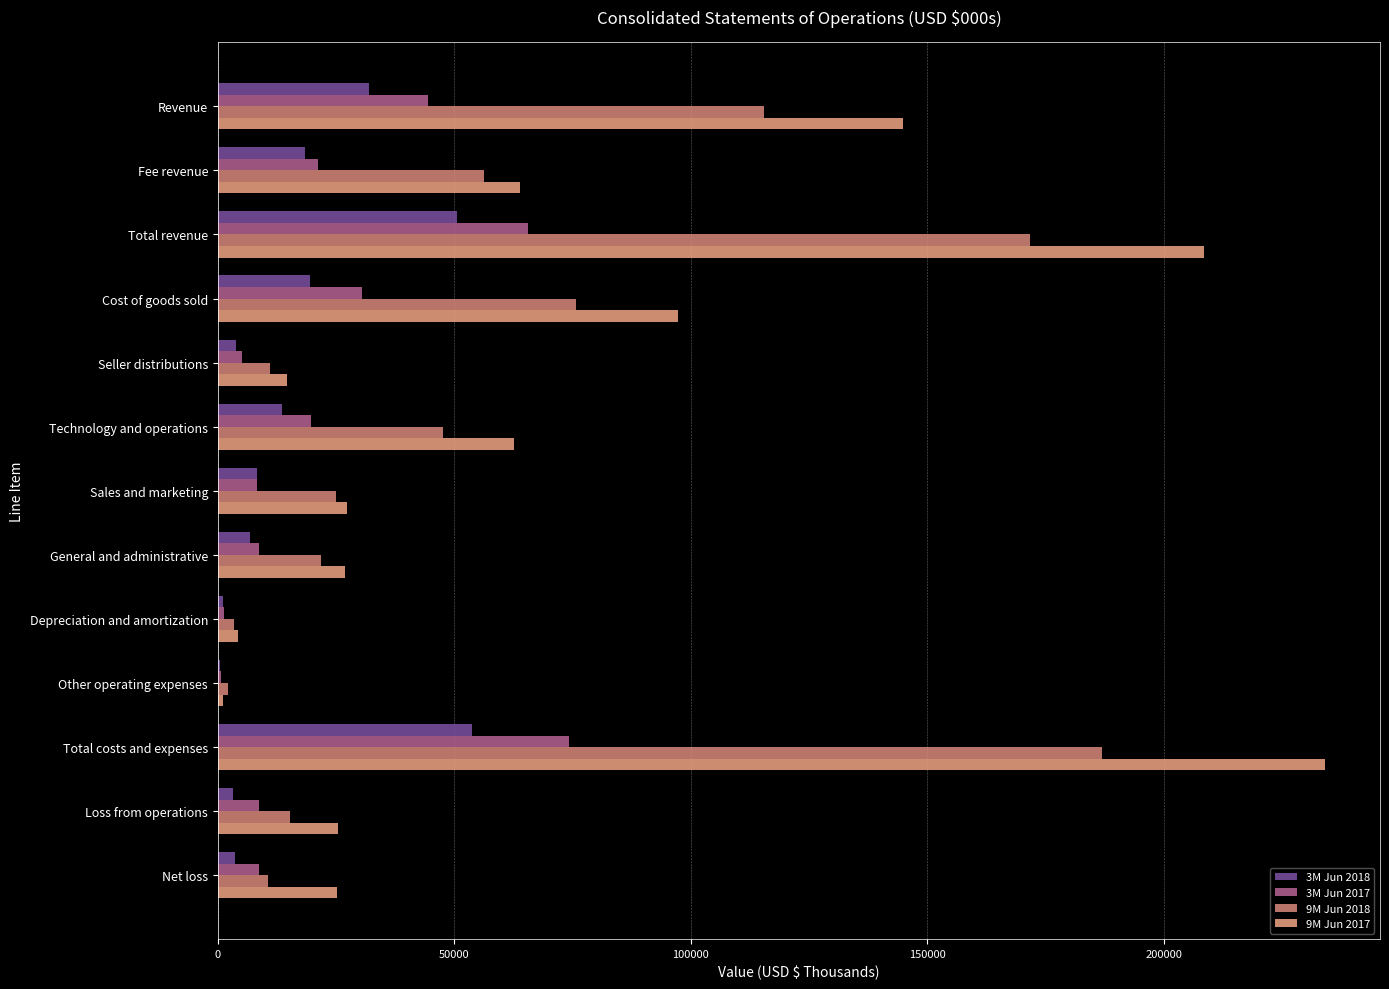

What is the sum of all 9M Jun 2018 values?

743324